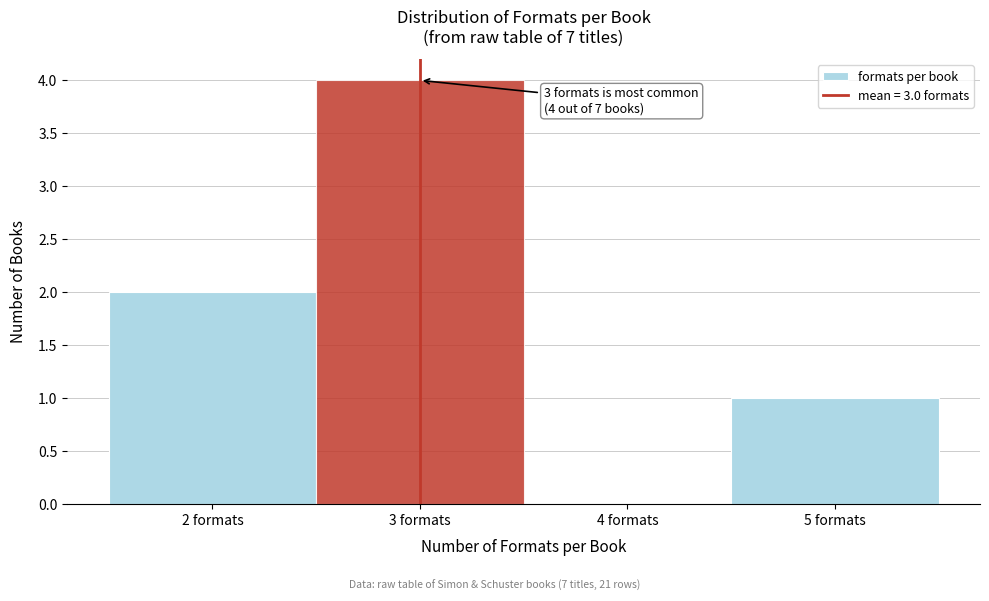

Over which range of the x-axis is the bar tallest?

2.5 to 3.5